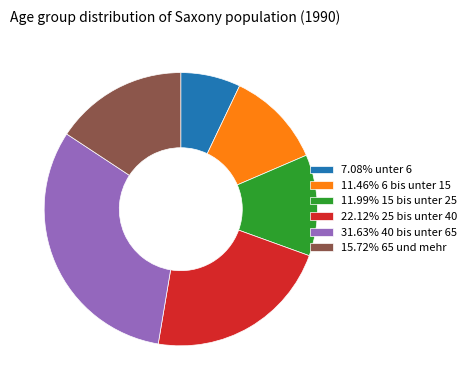

Is there a majority slice in this chart?

No